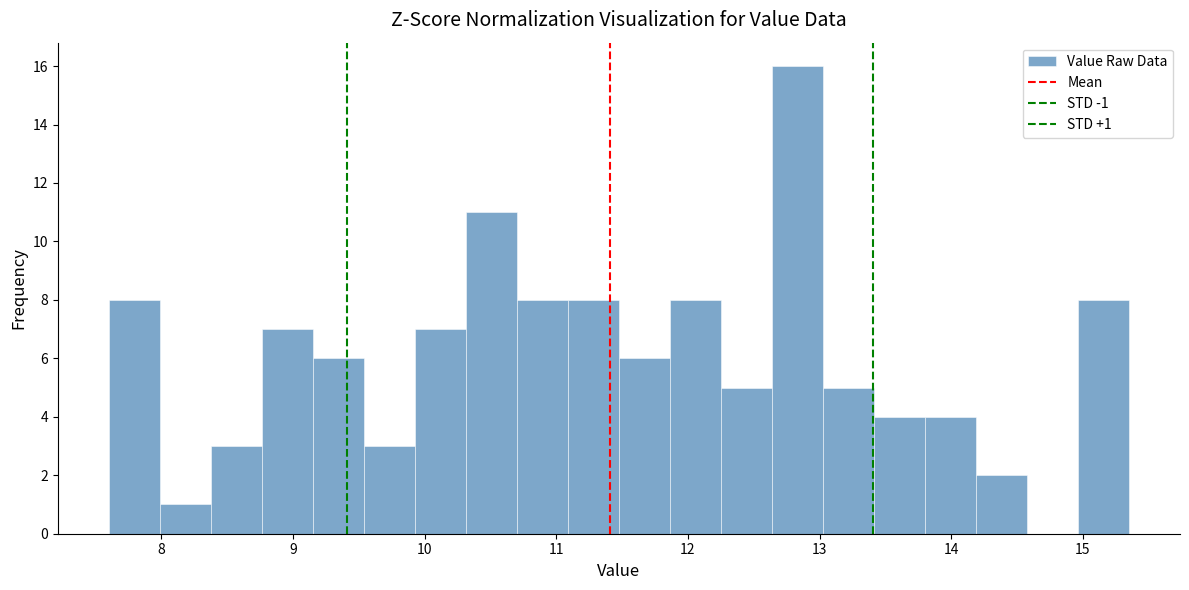

Read against the x-axis, roughly where is the centre of the tallest bar?

12.8